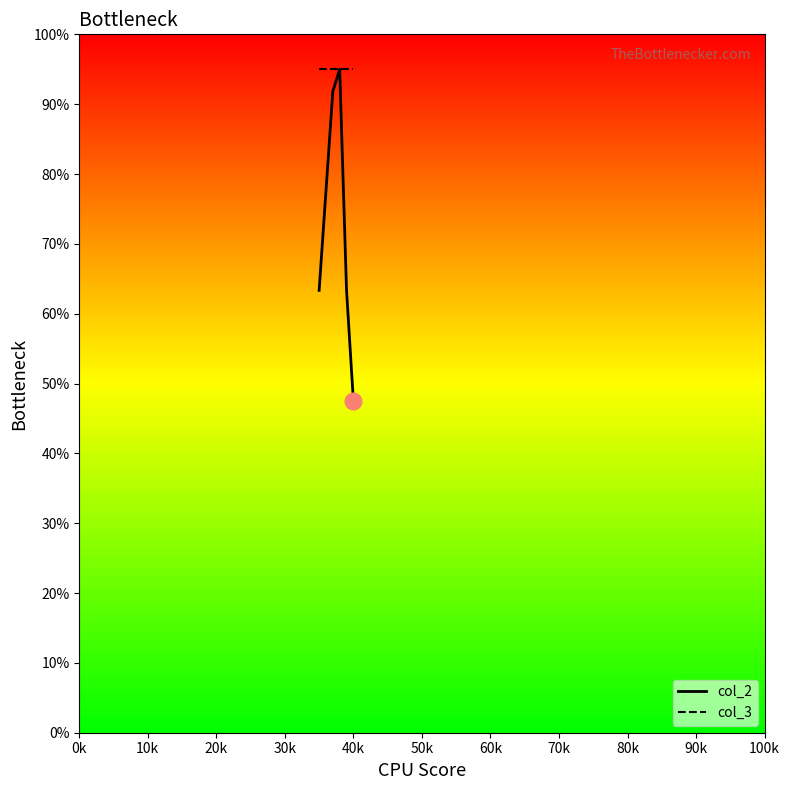

What is the greatest value displayed?

95.0